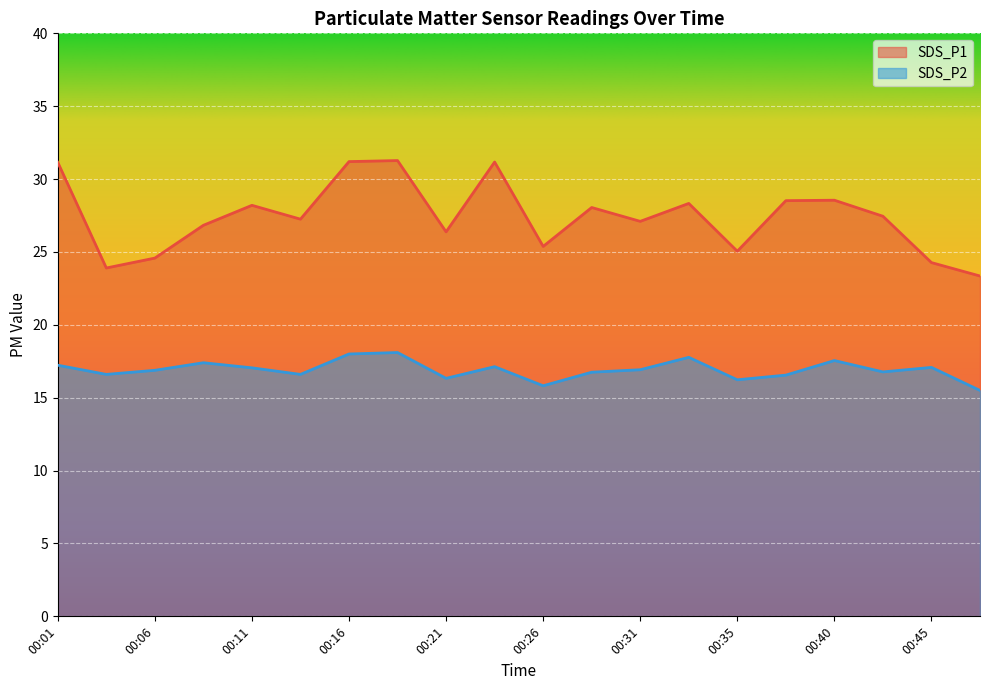

What is the difference between the maximum and second lowest values in the SDS_P2 series?

2.3